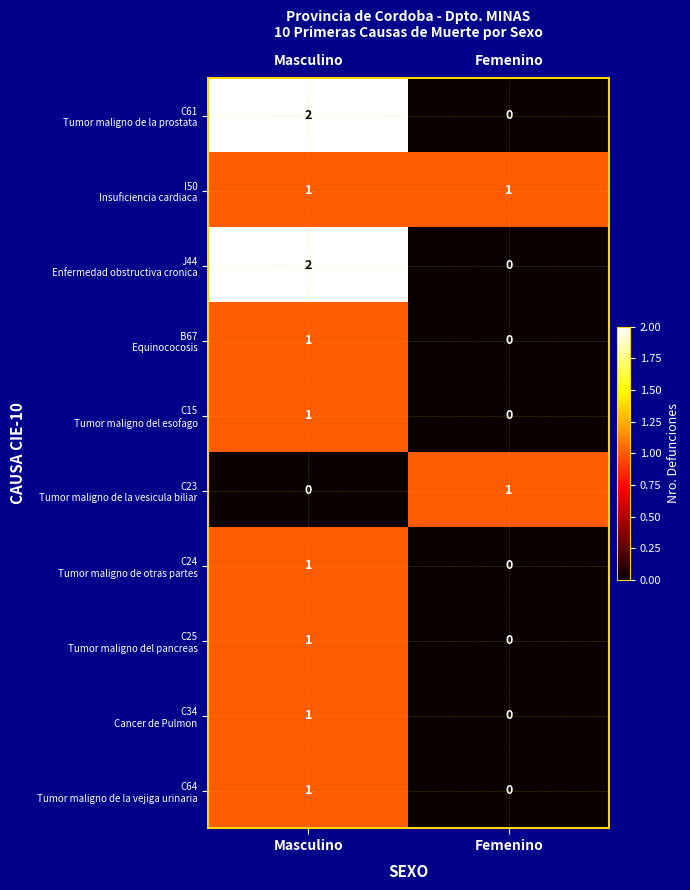

At which category is the sum across all series the highest?

Masculino